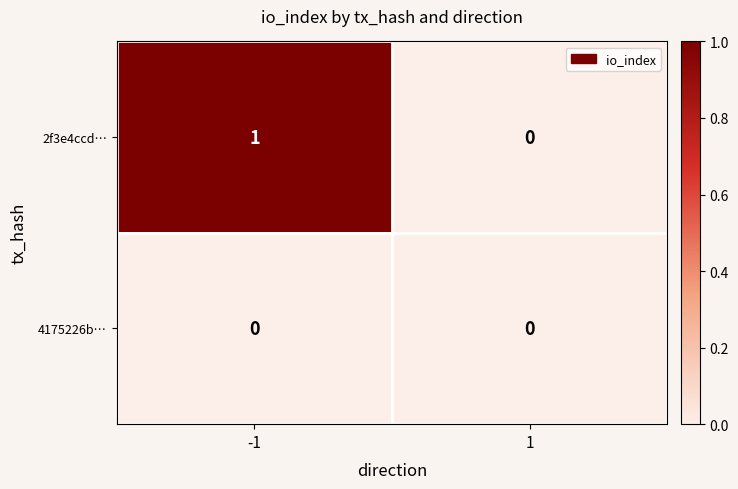

What is the maximum value shown in the chart?

1